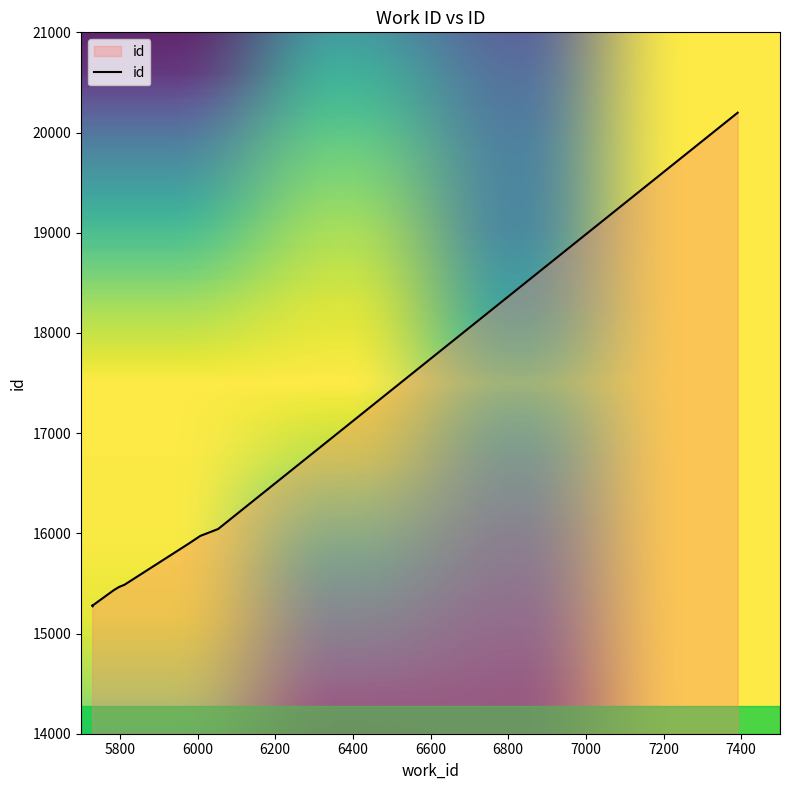

What is the label of the 10th point from the right?

5730